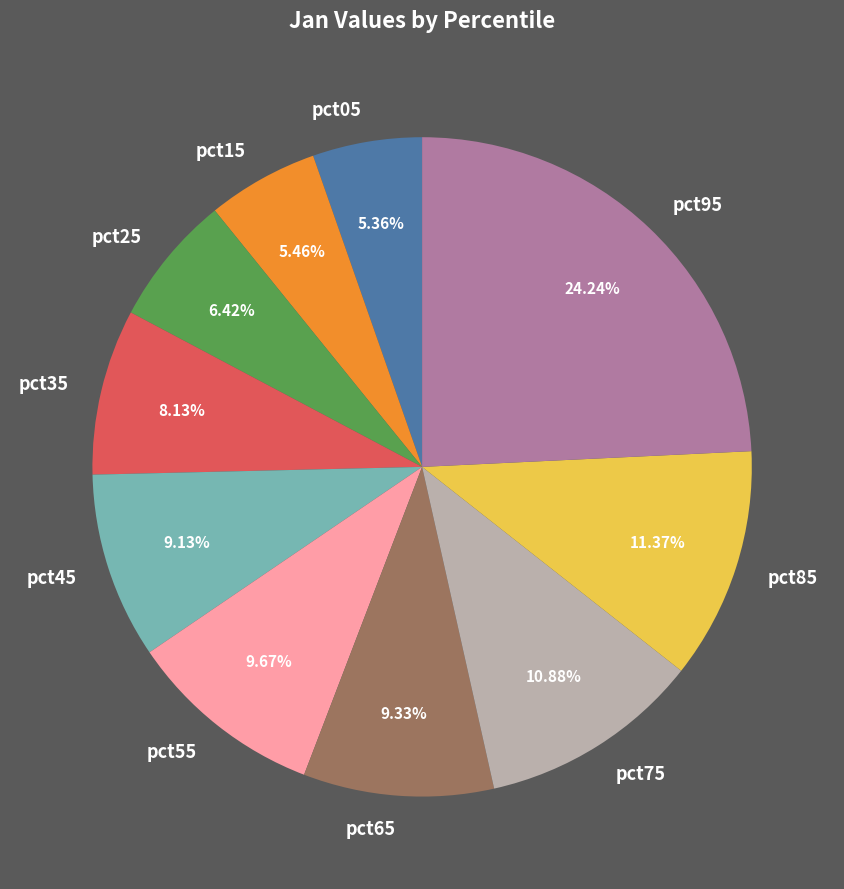

What percentage is NOT represented by pct55?

90.3%